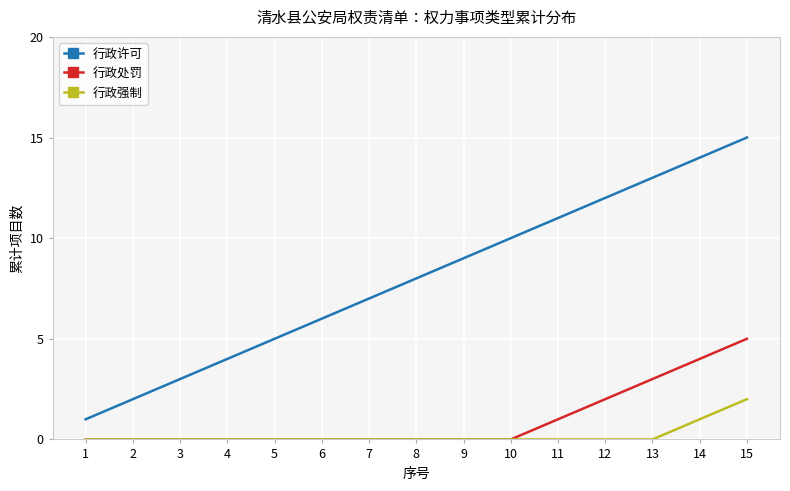

True or false: 行政许可 has more than 2 points higher than both neighbors.

False